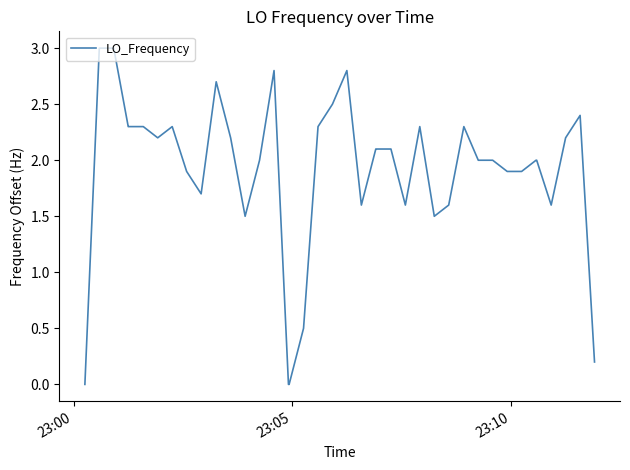

What is the difference between the maximum and minimum values?

3.0